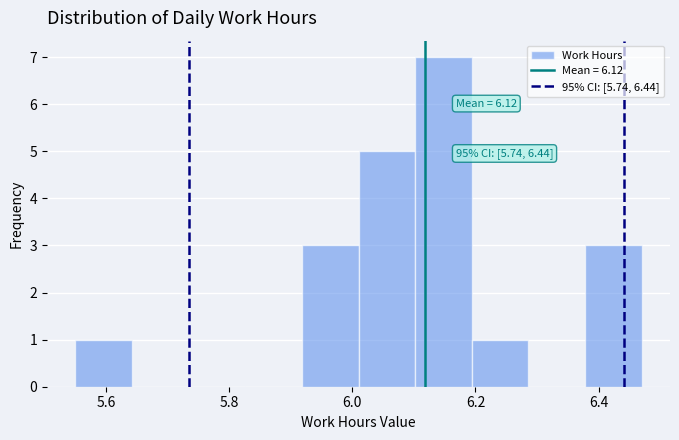

Over which range of the x-axis is the bar tallest?

6.102 to 6.194